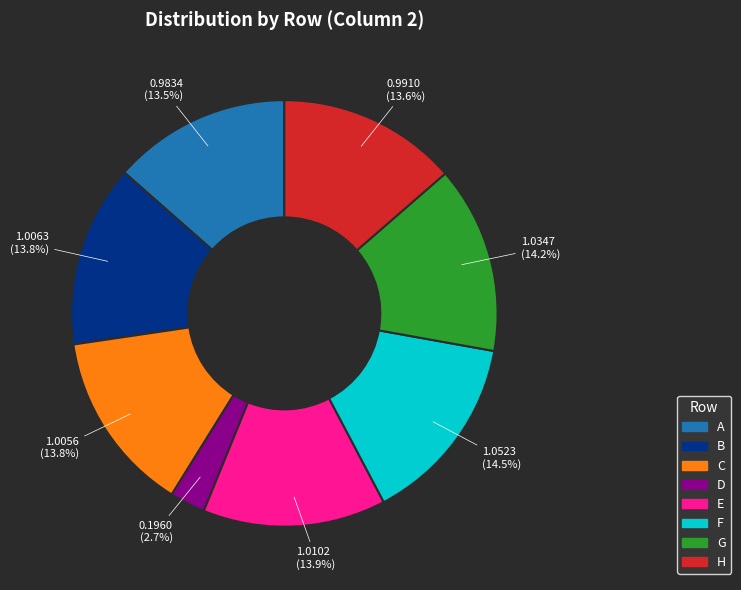

What percentage is the E slice, to the nearest percent?

14%